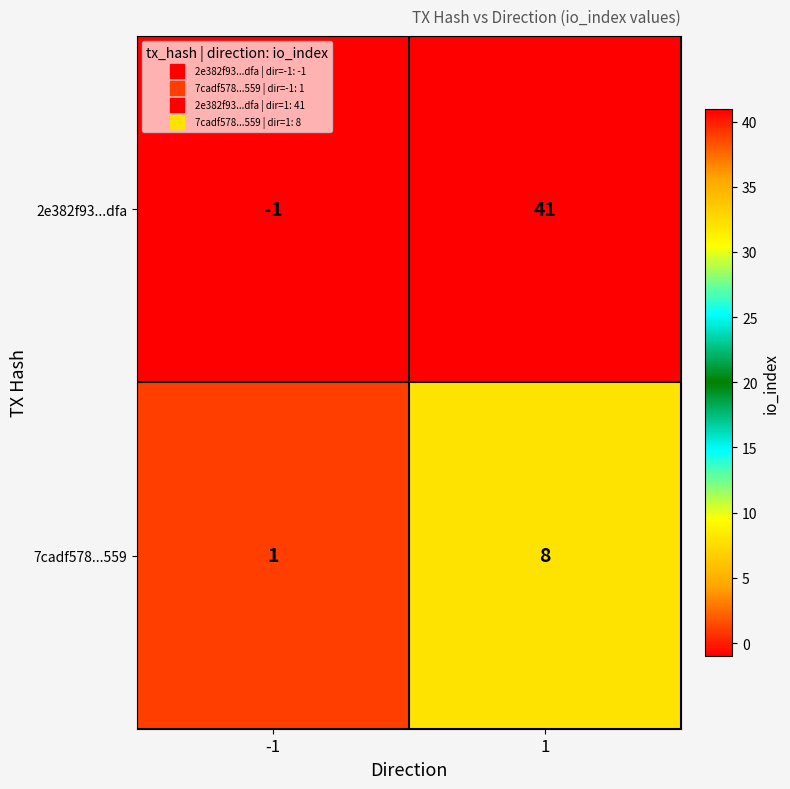

What is the difference between the maximum and minimum values in the 7cadf578...559 series?

7